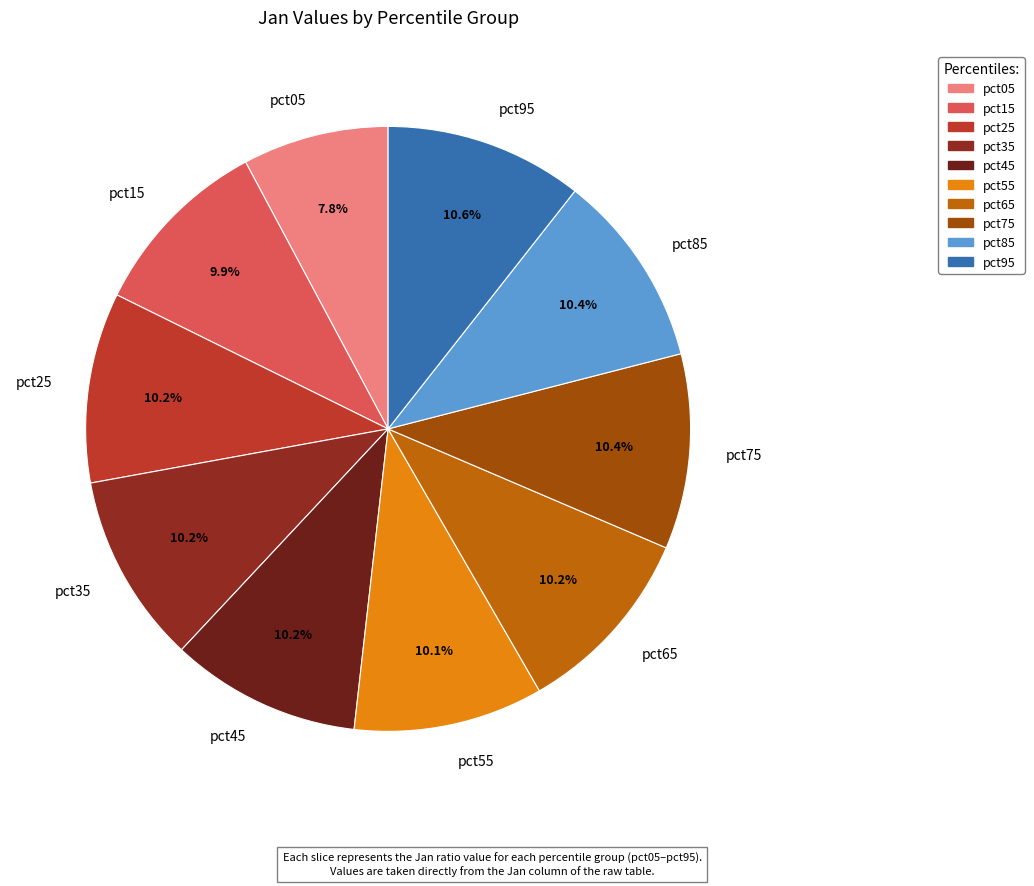

How many slices are in this pie chart?

10